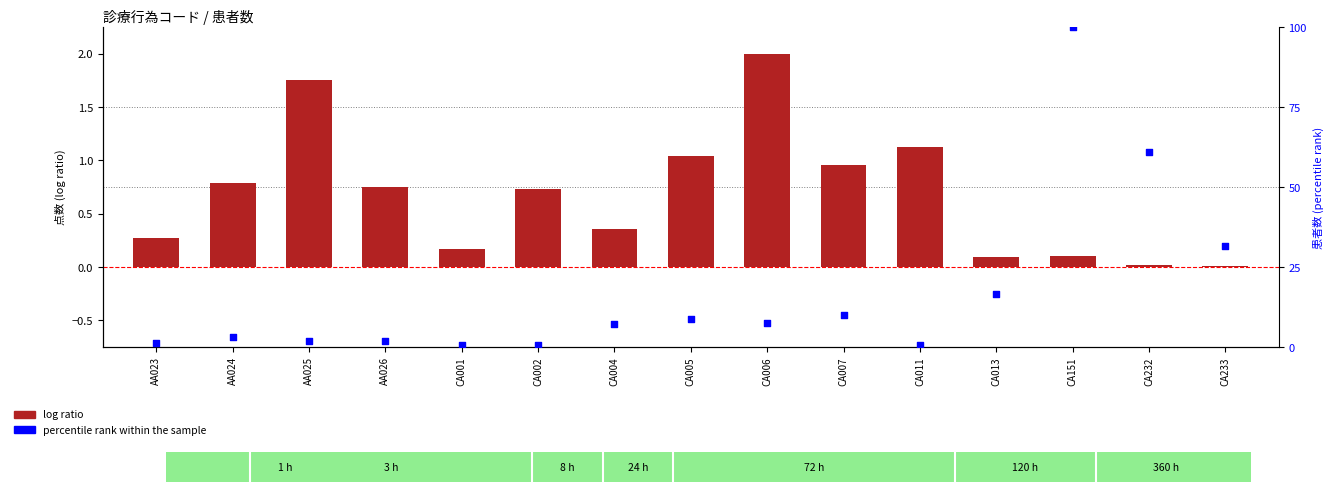

At how many categories does at least one series exceed 42?

2